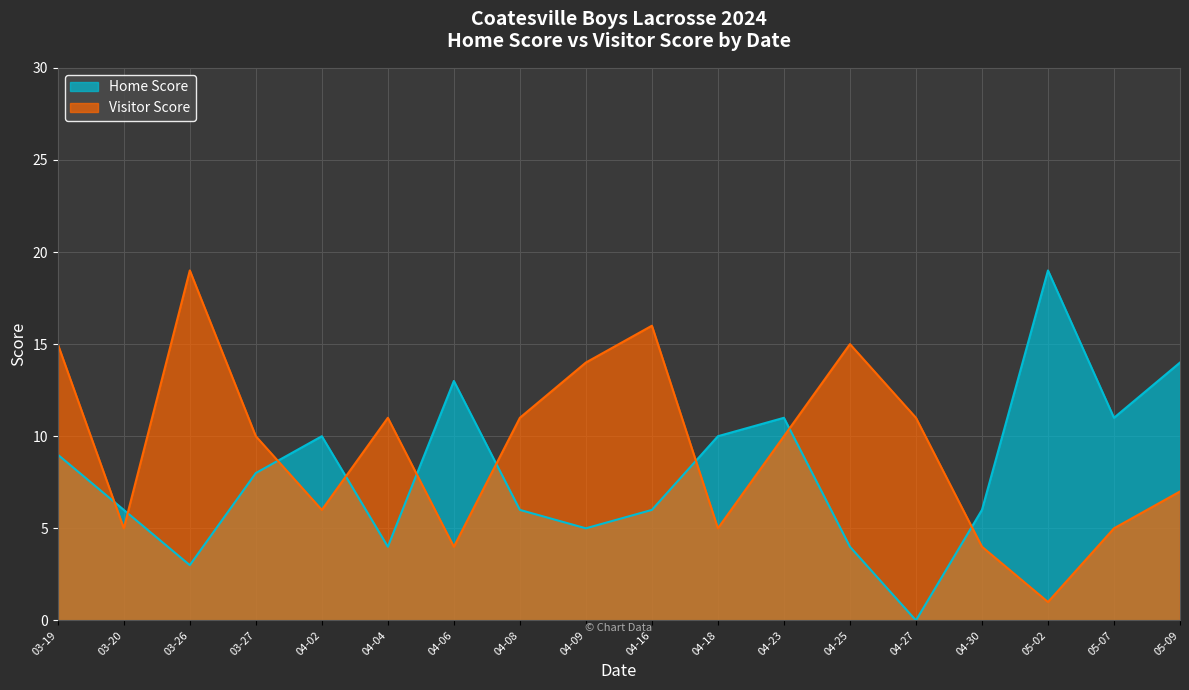

Is the value of Visitor Score at 04-23 greater than the value of Home Score at 04-23?

No